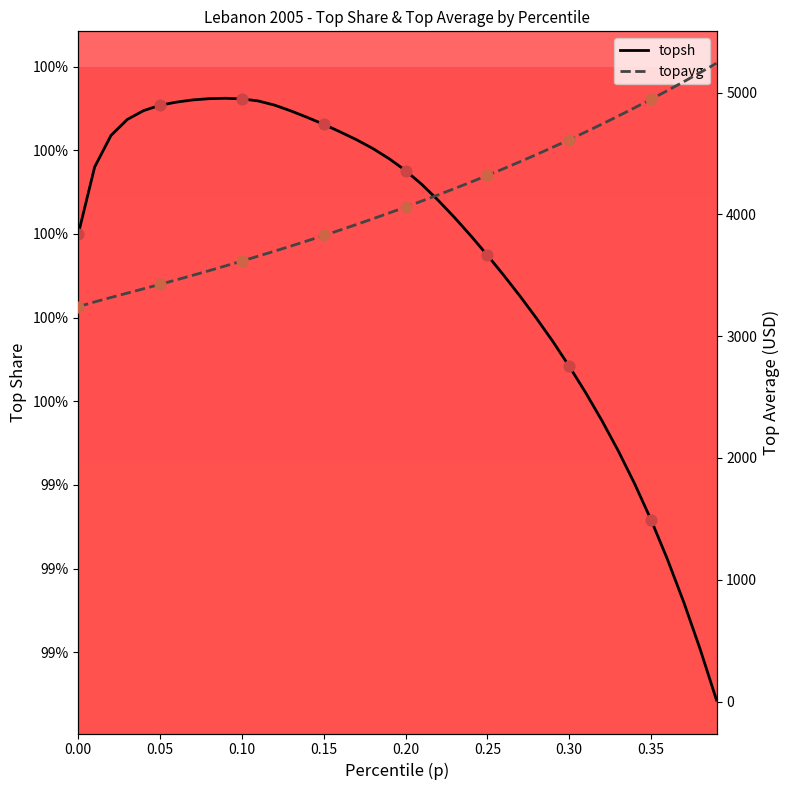

What are all the series names shown in the legend?

topsh, topavg